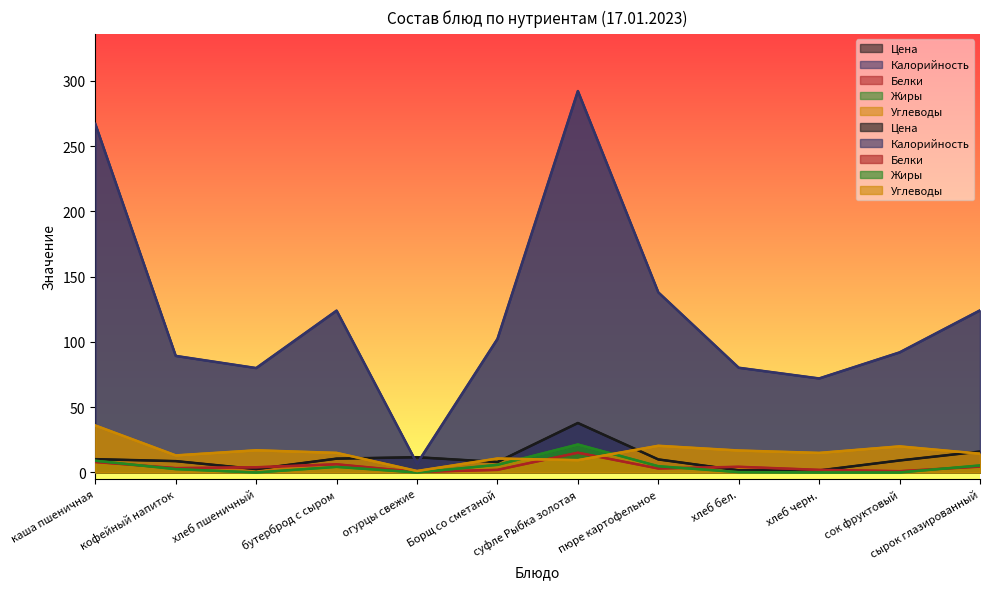

List the series in order of their peak value, lowest first.

Белки, Жиры, Углеводы, Цена, Калорийность